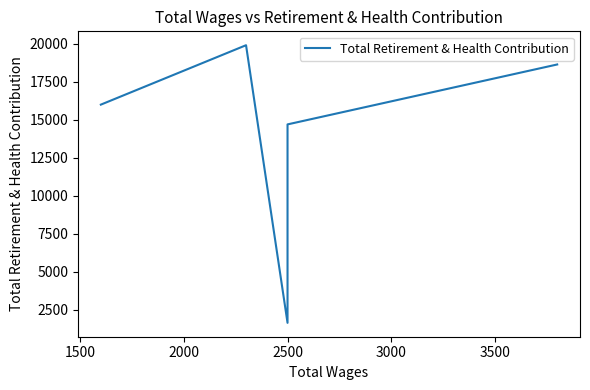

What is the sum of all values?

70927